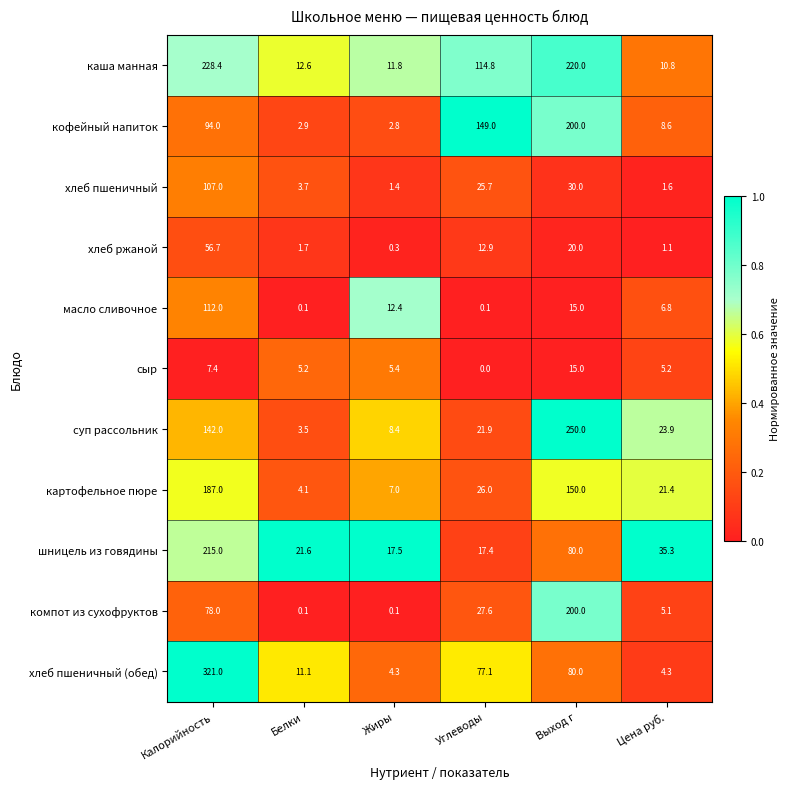

Which label corresponds to the smallest value in the chart?

Углеводы